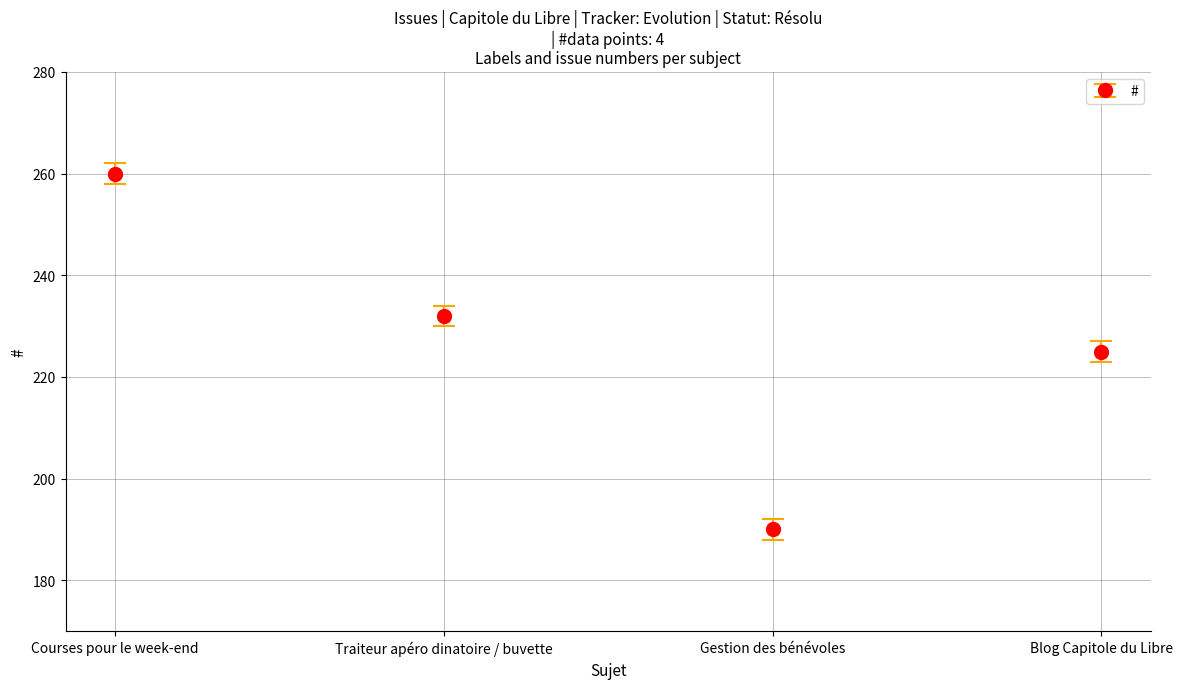

What is the ratio of the value at Blog Capitole du Libre to the value at Courses pour le week-end?

0.9